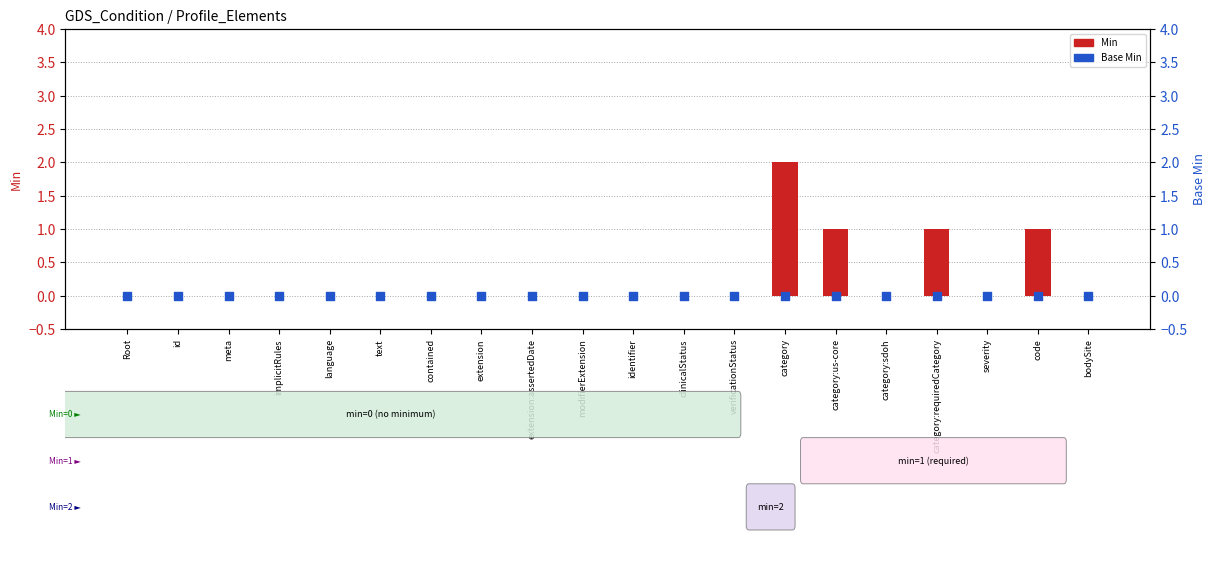

Which series has the widest spread of Y values?

Min